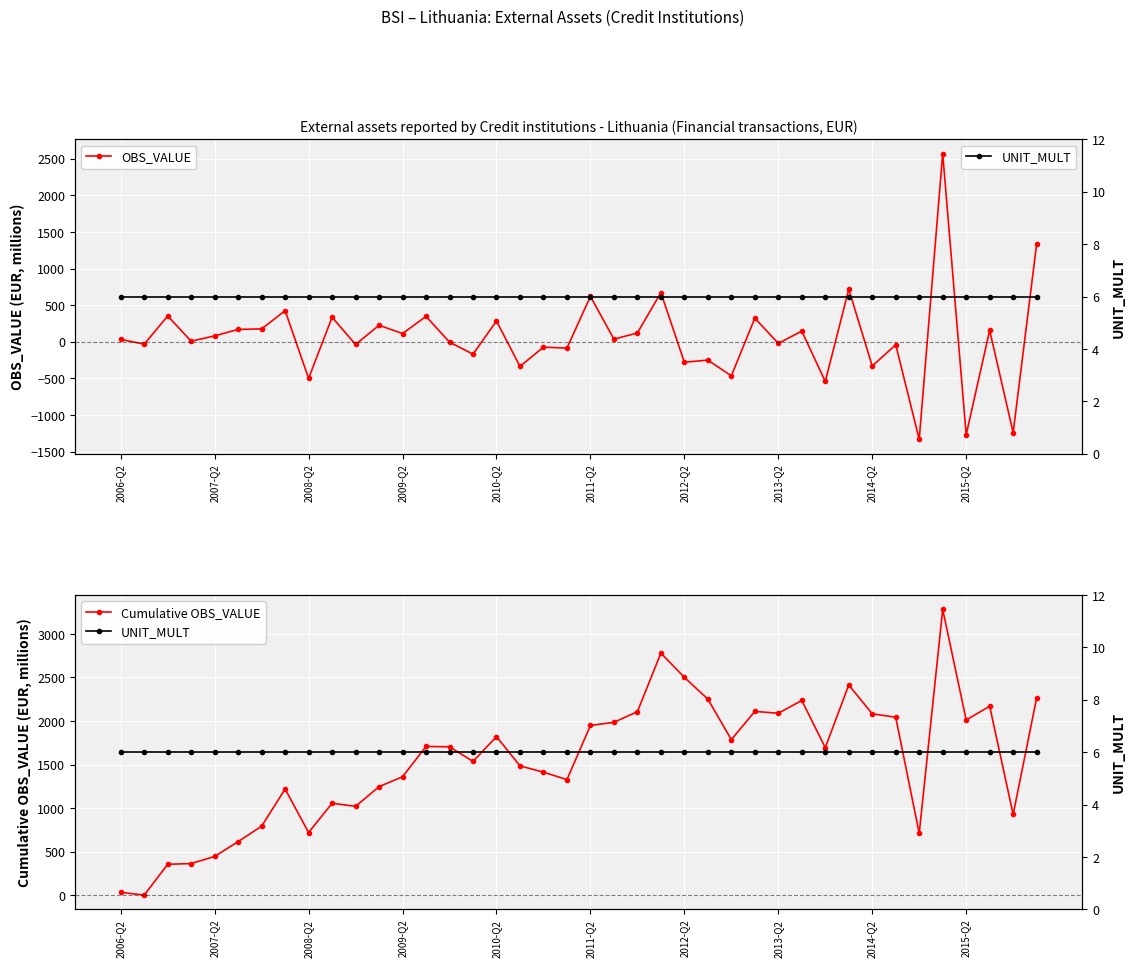

What is the total value across all series at 34?

-616.5